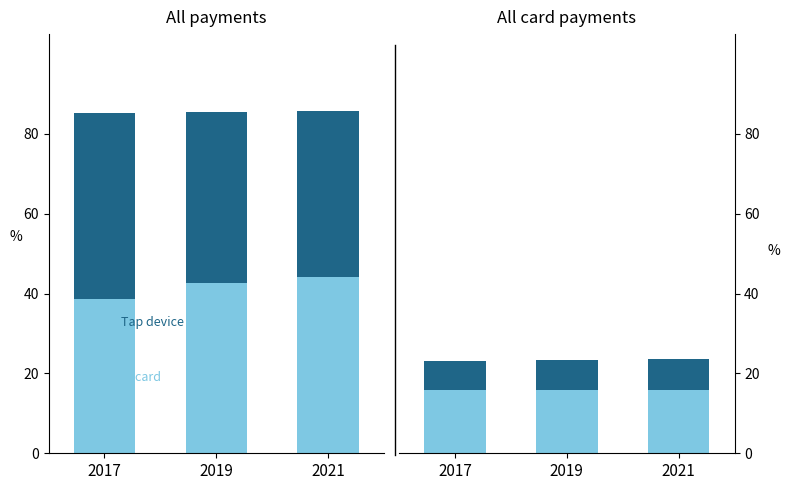

At which category is the sum across all series the highest?

2021